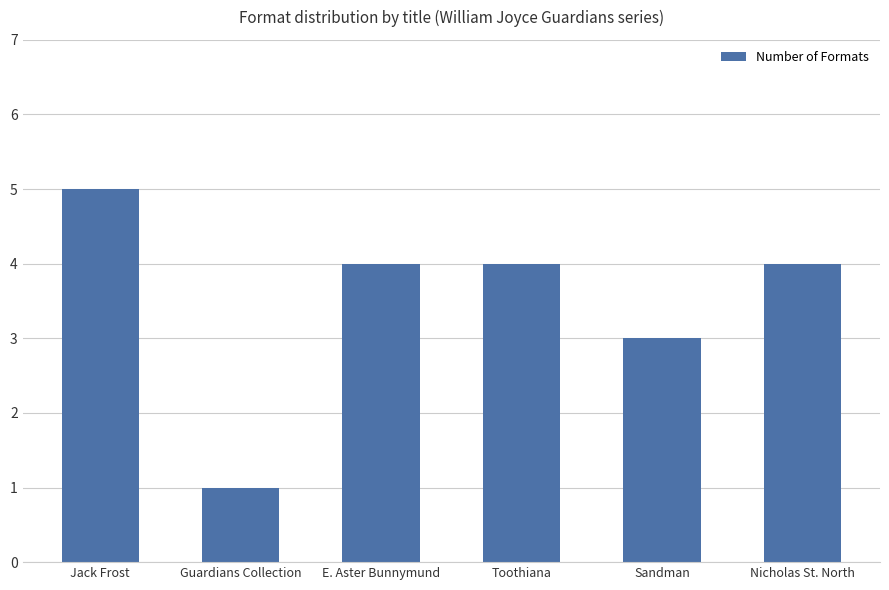

What position from the right is Guardians Collection?

5